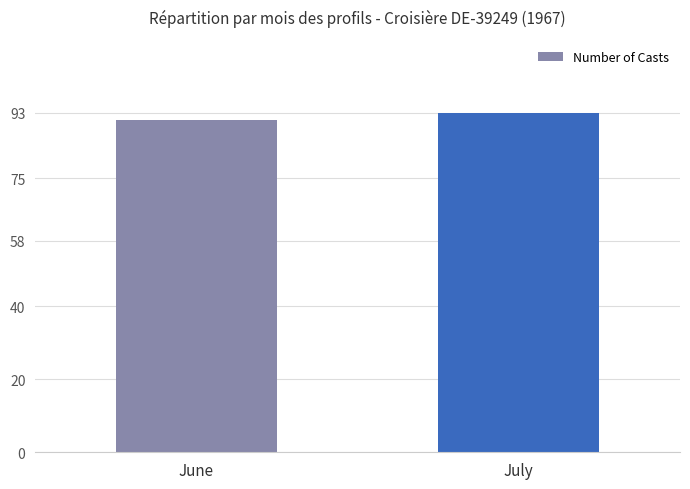

List the labels in order of value, largest first.

July, June